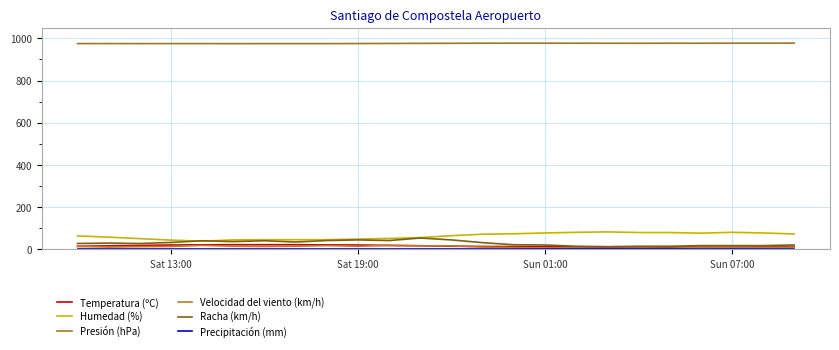

Which series has the largest total across all categories?

Presión (hPa)